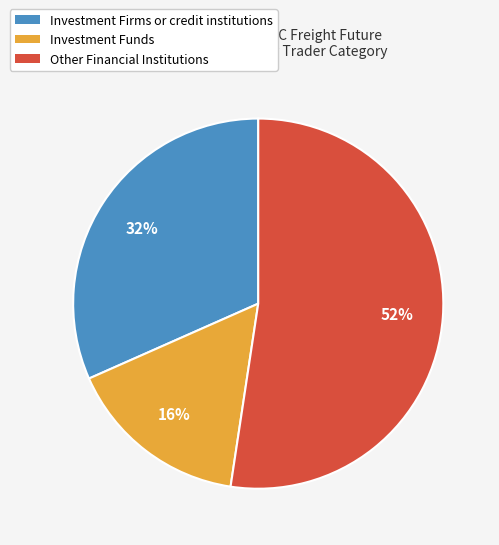

How many slices are in this pie chart?

3